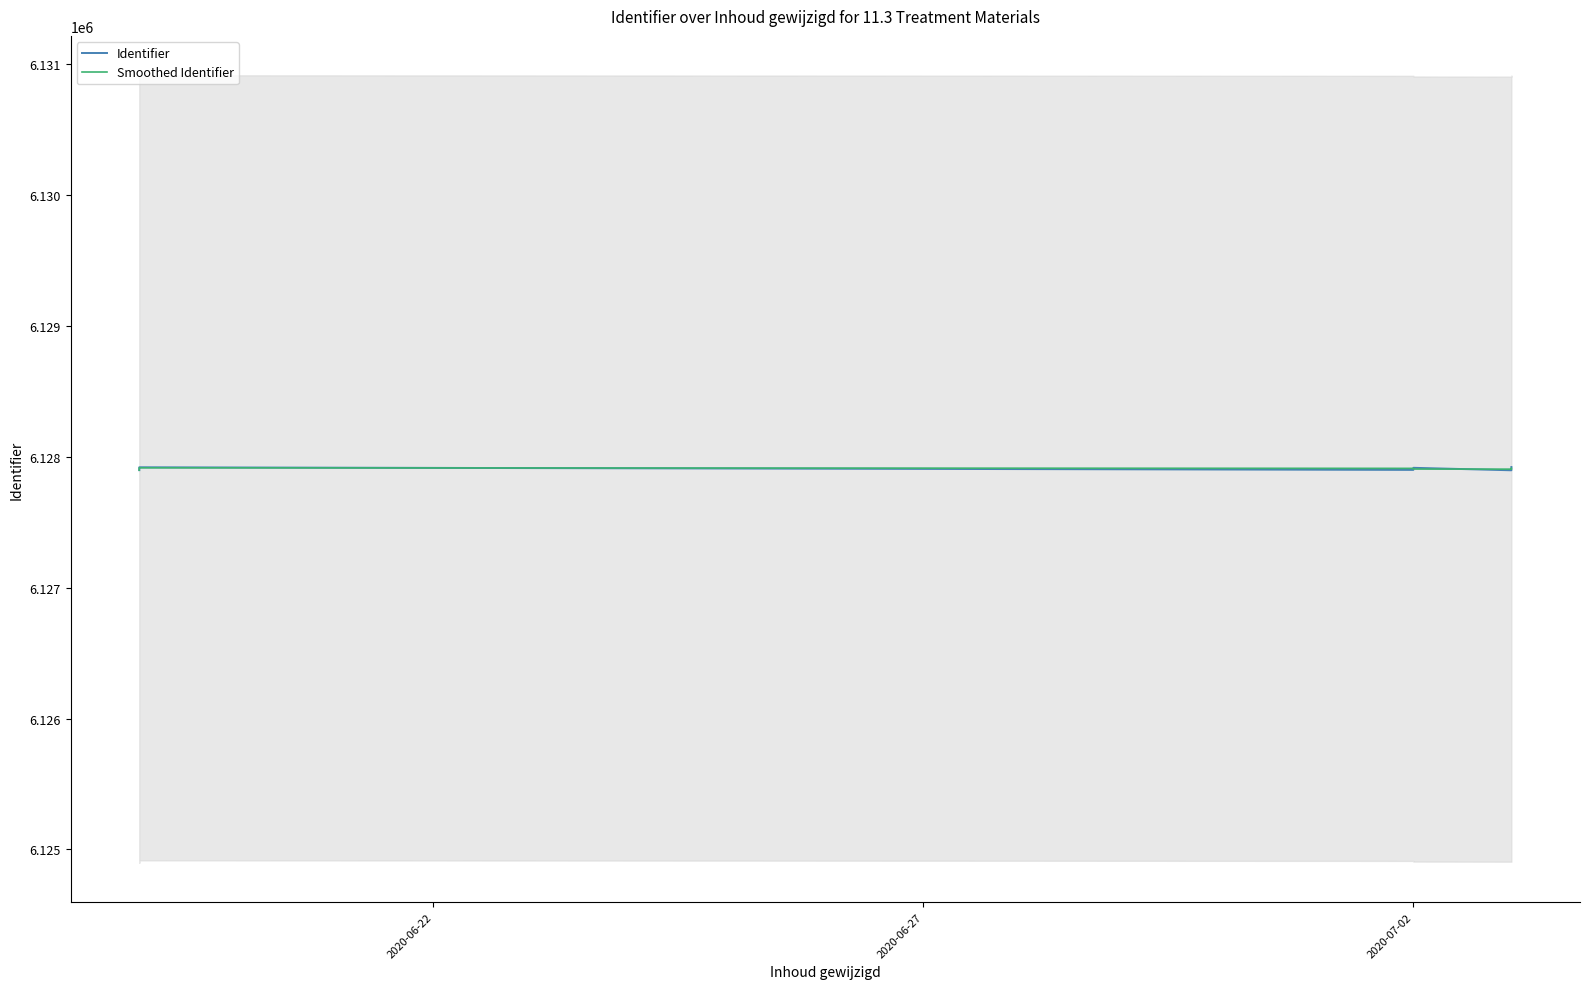

At which category does Identifier reach its first local valley?

2020-07-02